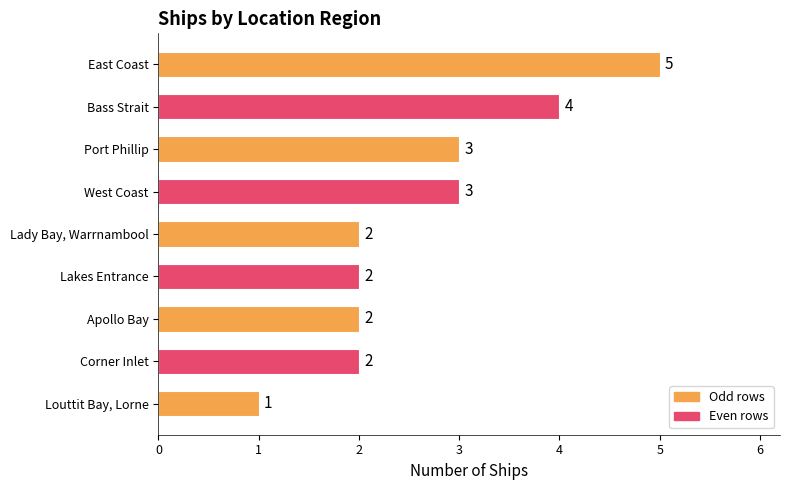

What is the difference between the second highest and minimum values?

3